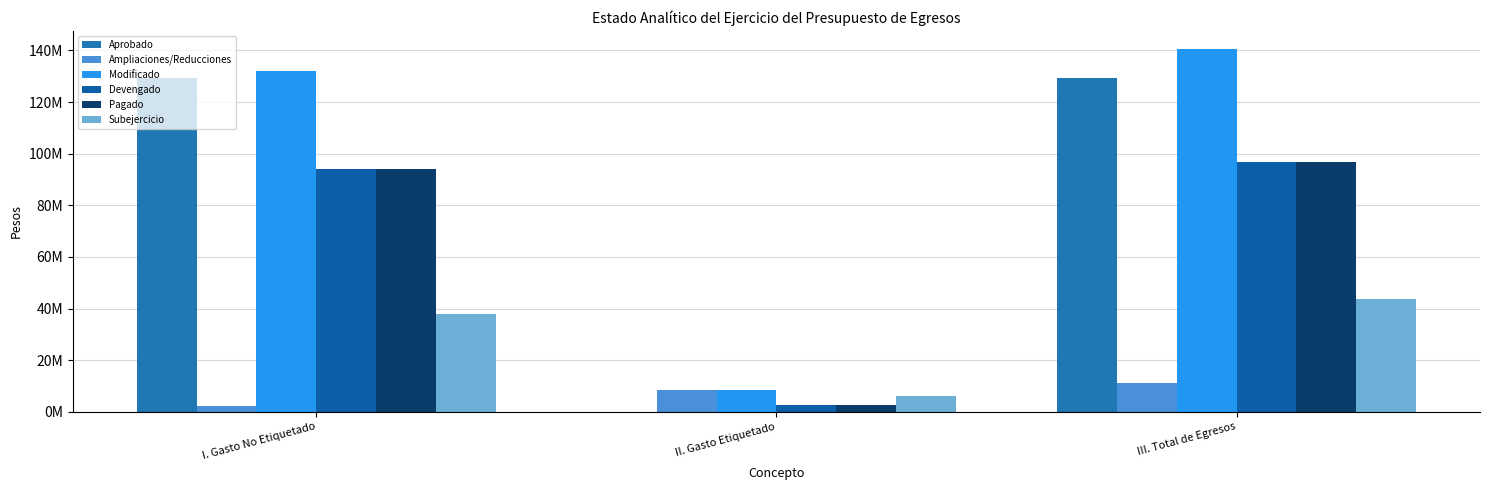

Does the chart contain stacked bars?

No